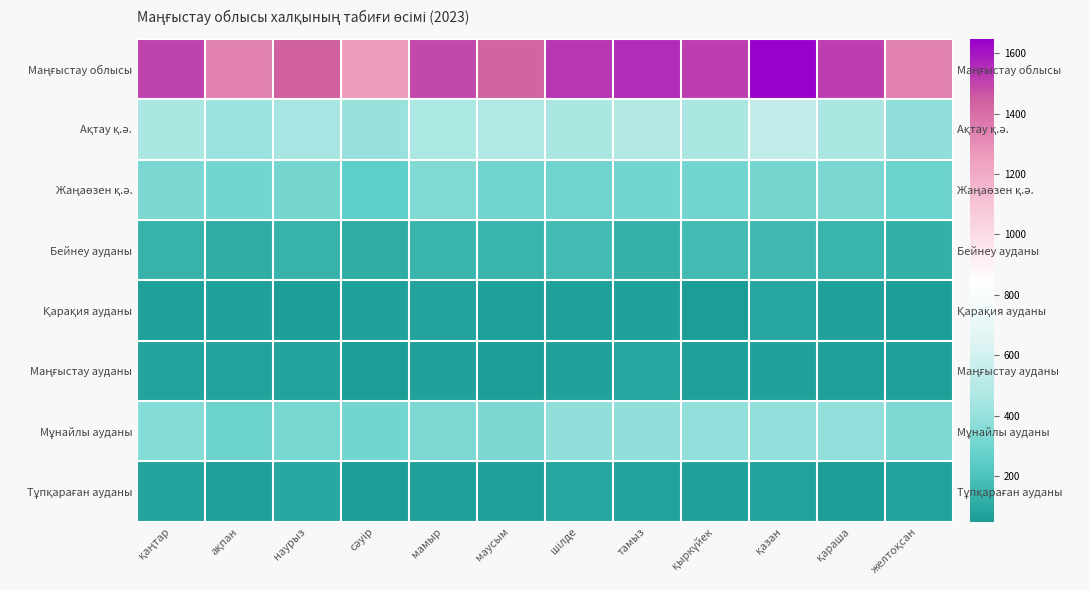

The Мұнайлы ауданы series shows 155 at маусым. True or false?

False